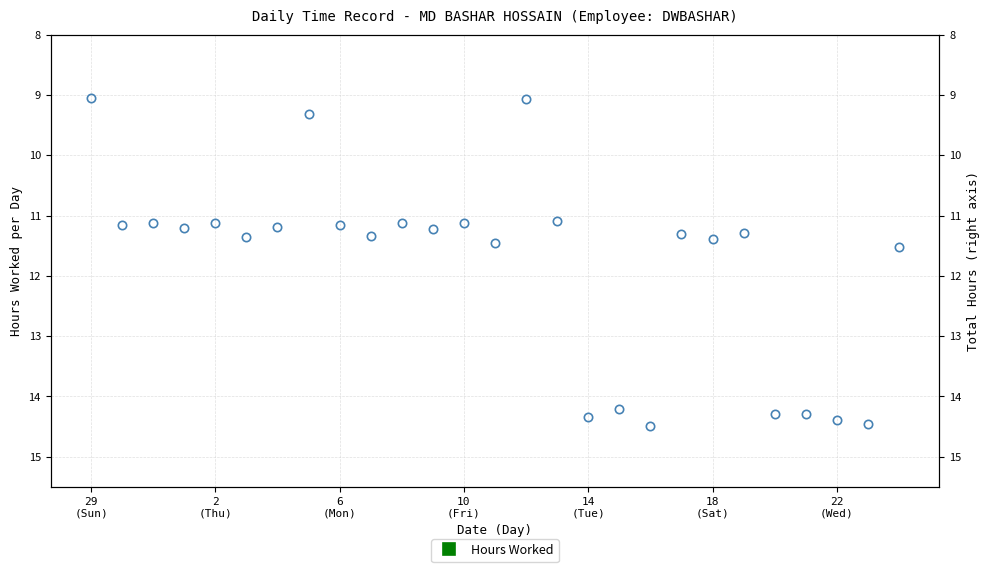

How many interior local valleys (lower than both neighbors) does the data have?

9